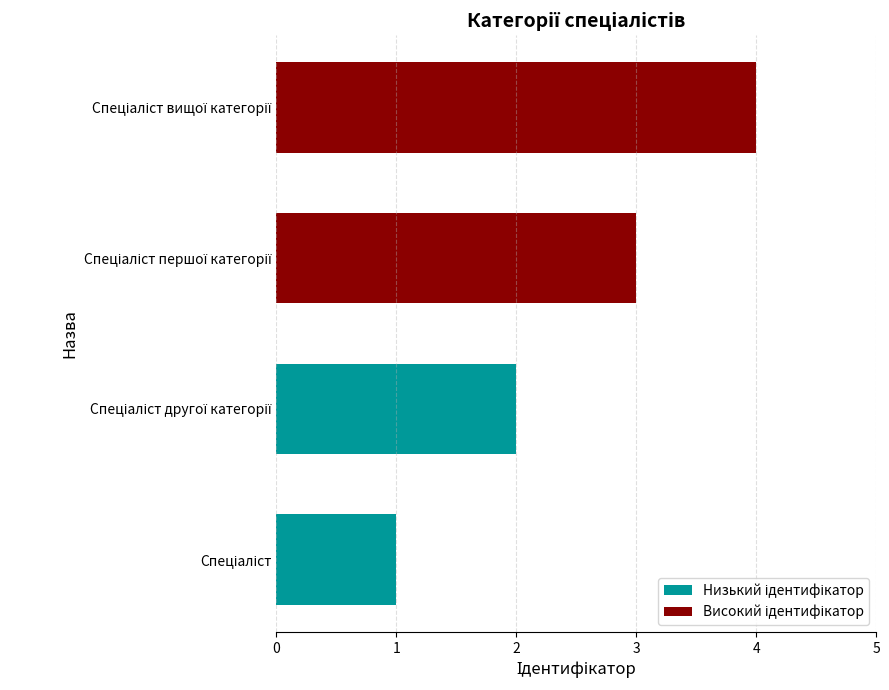

What is the sum of all values?

10